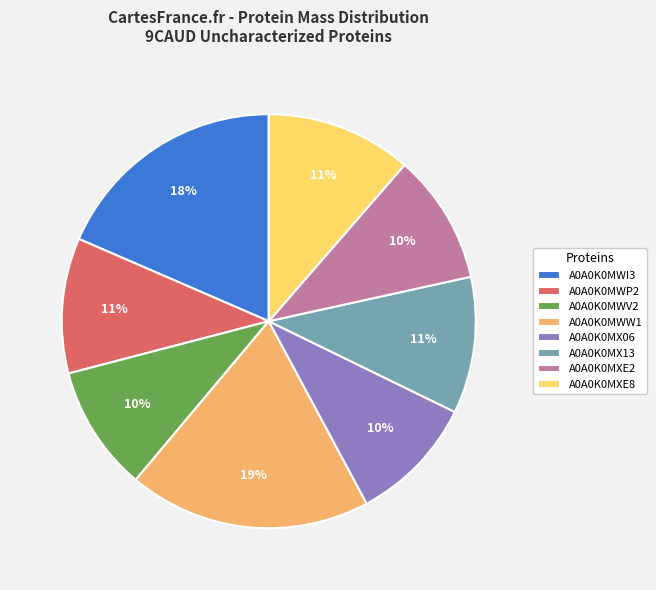

Is the sum of A0A0K0MWW1 and A0A0K0MXE8 greater than half?

No